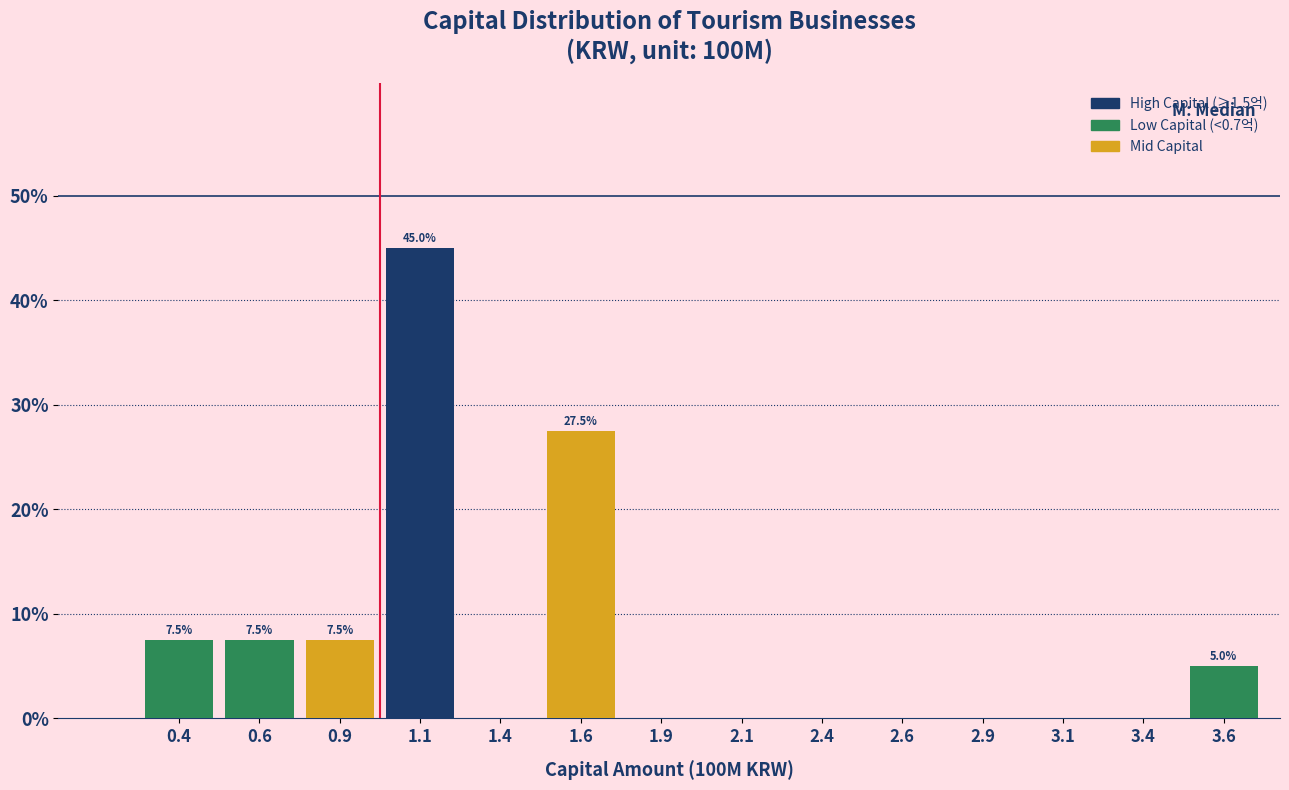

Over which range of the x-axis is the bar tallest?

1.00 to 1.25